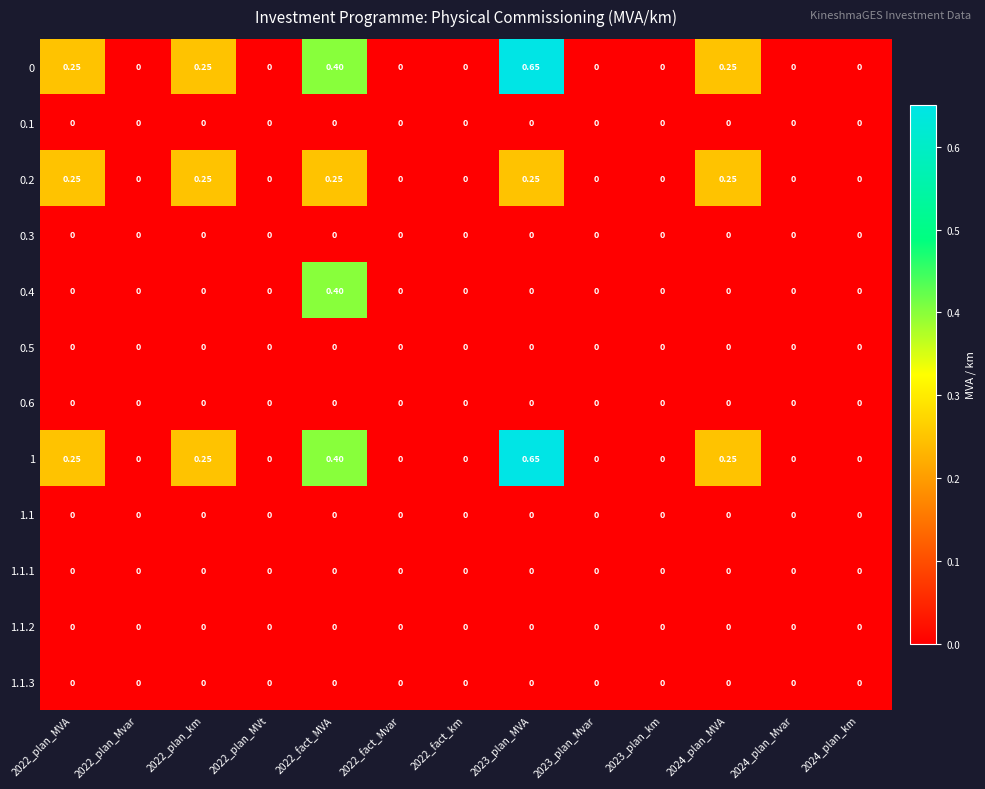

Reading left to right, extract all data points from this chart.

0: 2022_plan_MVA=0.2	2022_plan_Mvar=0.0	2022_plan_km=0.2	2022_plan_MVt=0.0	2022_fact_MVA=0.4	2022_fact_Mvar=0.0	2022_fact_km=0.0	2023_plan_MVA=0.7	2023_plan_Mvar=0.0	2023_plan_km=0.0	2024_plan_MVA=0.2	2024_plan_Mvar=0.0	2024_plan_km=0.0
0.1: 2022_plan_MVA=0.0	2022_plan_Mvar=0.0	2022_plan_km=0.0	2022_plan_MVt=0.0	2022_fact_MVA=0.0	2022_fact_Mvar=0.0	2022_fact_km=0.0	2023_plan_MVA=0.0	2023_plan_Mvar=0.0	2023_plan_km=0.0	2024_plan_MVA=0.0	2024_plan_Mvar=0.0	2024_plan_km=0.0
0.2: 2022_plan_MVA=0.2	2022_plan_Mvar=0.0	2022_plan_km=0.2	2022_plan_MVt=0.0	2022_fact_MVA=0.2	2022_fact_Mvar=0.0	2022_fact_km=0.0	2023_plan_MVA=0.2	2023_plan_Mvar=0.0	2023_plan_km=0.0	2024_plan_MVA=0.2	2024_plan_Mvar=0.0	2024_plan_km=0.0
0.3: 2022_plan_MVA=0.0	2022_plan_Mvar=0.0	2022_plan_km=0.0	2022_plan_MVt=0.0	2022_fact_MVA=0.0	2022_fact_Mvar=0.0	2022_fact_km=0.0	2023_plan_MVA=0.0	2023_plan_Mvar=0.0	2023_plan_km=0.0	2024_plan_MVA=0.0	2024_plan_Mvar=0.0	2024_plan_km=0.0
0.4: 2022_plan_MVA=0.0	2022_plan_Mvar=0.0	2022_plan_km=0.0	2022_plan_MVt=0.0	2022_fact_MVA=0.4	2022_fact_Mvar=0.0	2022_fact_km=0.0	2023_plan_MVA=0.0	2023_plan_Mvar=0.0	2023_plan_km=0.0	2024_plan_MVA=0.0	2024_plan_Mvar=0.0	2024_plan_km=0.0
0.5: 2022_plan_MVA=0.0	2022_plan_Mvar=0.0	2022_plan_km=0.0	2022_plan_MVt=0.0	2022_fact_MVA=0.0	2022_fact_Mvar=0.0	2022_fact_km=0.0	2023_plan_MVA=0.0	2023_plan_Mvar=0.0	2023_plan_km=0.0	2024_plan_MVA=0.0	2024_plan_Mvar=0.0	2024_plan_km=0.0
0.6: 2022_plan_MVA=0.0	2022_plan_Mvar=0.0	2022_plan_km=0.0	2022_plan_MVt=0.0	2022_fact_MVA=0.0	2022_fact_Mvar=0.0	2022_fact_km=0.0	2023_plan_MVA=0.0	2023_plan_Mvar=0.0	2023_plan_km=0.0	2024_plan_MVA=0.0	2024_plan_Mvar=0.0	2024_plan_km=0.0
1: 2022_plan_MVA=0.2	2022_plan_Mvar=0.0	2022_plan_km=0.2	2022_plan_MVt=0.0	2022_fact_MVA=0.4	2022_fact_Mvar=0.0	2022_fact_km=0.0	2023_plan_MVA=0.7	2023_plan_Mvar=0.0	2023_plan_km=0.0	2024_plan_MVA=0.2	2024_plan_Mvar=0.0	2024_plan_km=0.0
1.1: 2022_plan_MVA=0.0	2022_plan_Mvar=0.0	2022_plan_km=0.0	2022_plan_MVt=0.0	2022_fact_MVA=0.0	2022_fact_Mvar=0.0	2022_fact_km=0.0	2023_plan_MVA=0.0	2023_plan_Mvar=0.0	2023_plan_km=0.0	2024_plan_MVA=0.0	2024_plan_Mvar=0.0	2024_plan_km=0.0
1.1.1: 2022_plan_MVA=0.0	2022_plan_Mvar=0.0	2022_plan_km=0.0	2022_plan_MVt=0.0	2022_fact_MVA=0.0	2022_fact_Mvar=0.0	2022_fact_km=0.0	2023_plan_MVA=0.0	2023_plan_Mvar=0.0	2023_plan_km=0.0	2024_plan_MVA=0.0	2024_plan_Mvar=0.0	2024_plan_km=0.0
1.1.2: 2022_plan_MVA=0.0	2022_plan_Mvar=0.0	2022_plan_km=0.0	2022_plan_MVt=0.0	2022_fact_MVA=0.0	2022_fact_Mvar=0.0	2022_fact_km=0.0	2023_plan_MVA=0.0	2023_plan_Mvar=0.0	2023_plan_km=0.0	2024_plan_MVA=0.0	2024_plan_Mvar=0.0	2024_plan_km=0.0
1.1.3: 2022_plan_MVA=0.0	2022_plan_Mvar=0.0	2022_plan_km=0.0	2022_plan_MVt=0.0	2022_fact_MVA=0.0	2022_fact_Mvar=0.0	2022_fact_km=0.0	2023_plan_MVA=0.0	2023_plan_Mvar=0.0	2023_plan_km=0.0	2024_plan_MVA=0.0	2024_plan_Mvar=0.0	2024_plan_km=0.0